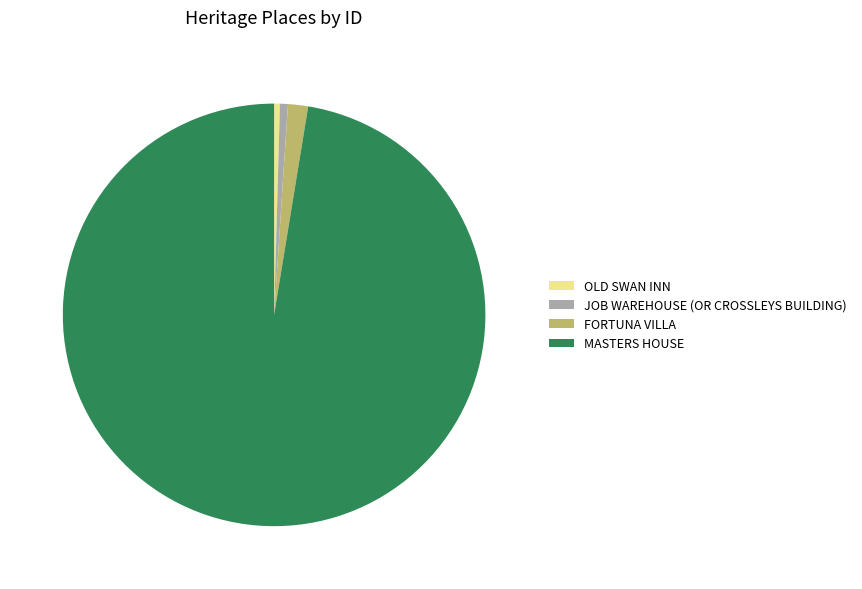

Is it true that OLD SWAN INN is 15% of the pie?

False